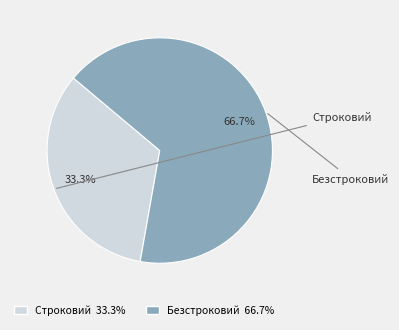

Count the number of slices in the pie.

2